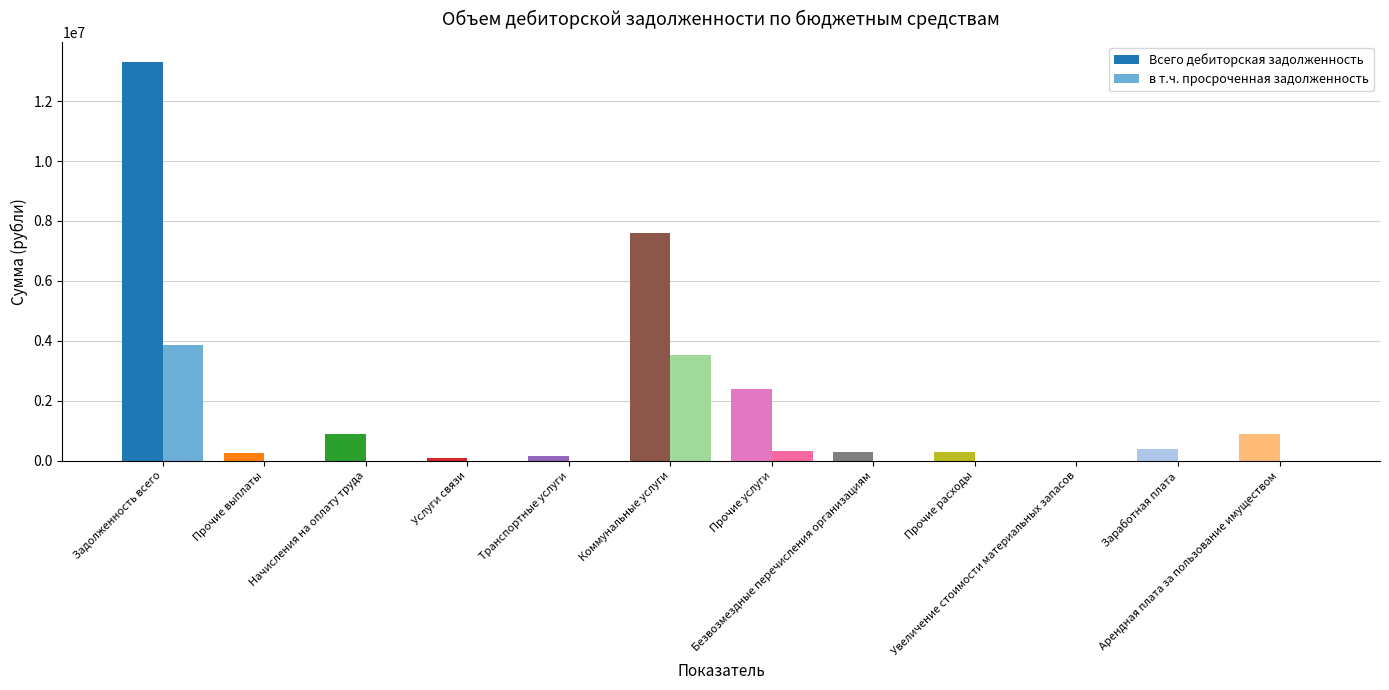

Is it true that Всего дебиторская задолженность equals 898785.4 at Арендная плата за пользование имуществом?

True